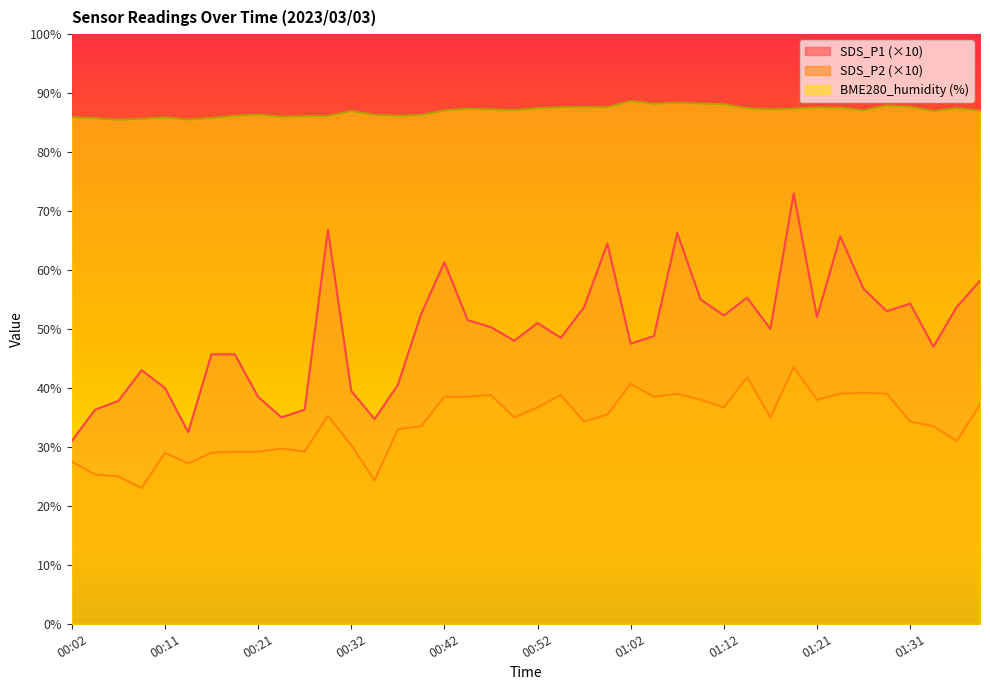

How many interior local peaks does the SDS_P1 series have?

10